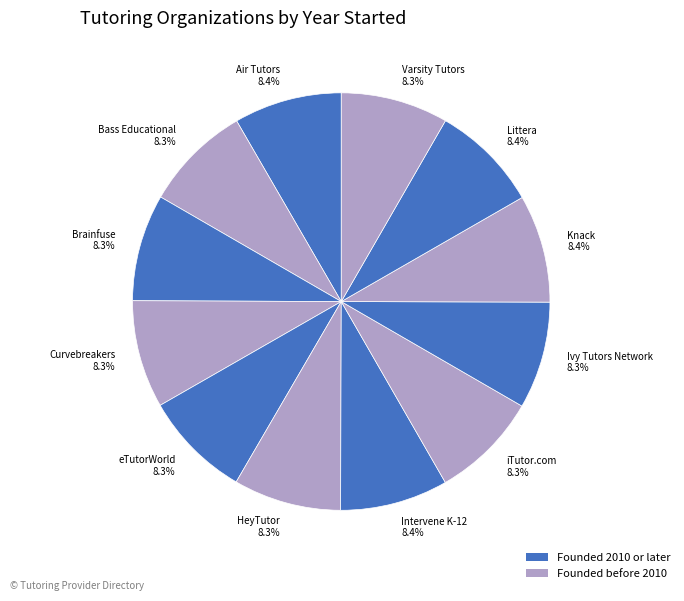

To the nearest percent, what is the average slice percentage?

8%